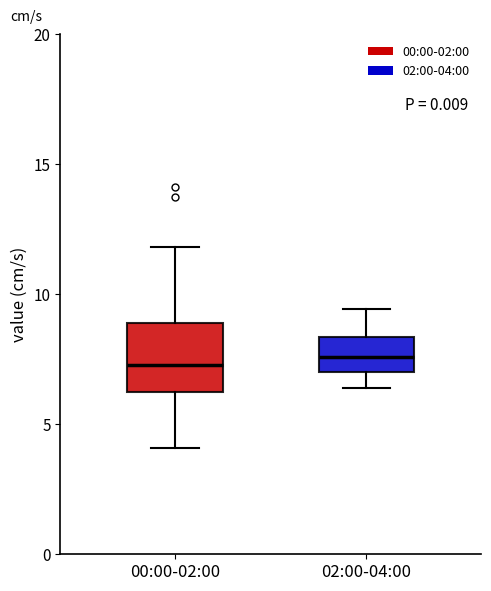

Which box is the tallest, from its lower edge to its upper edge?

00:00-02:00